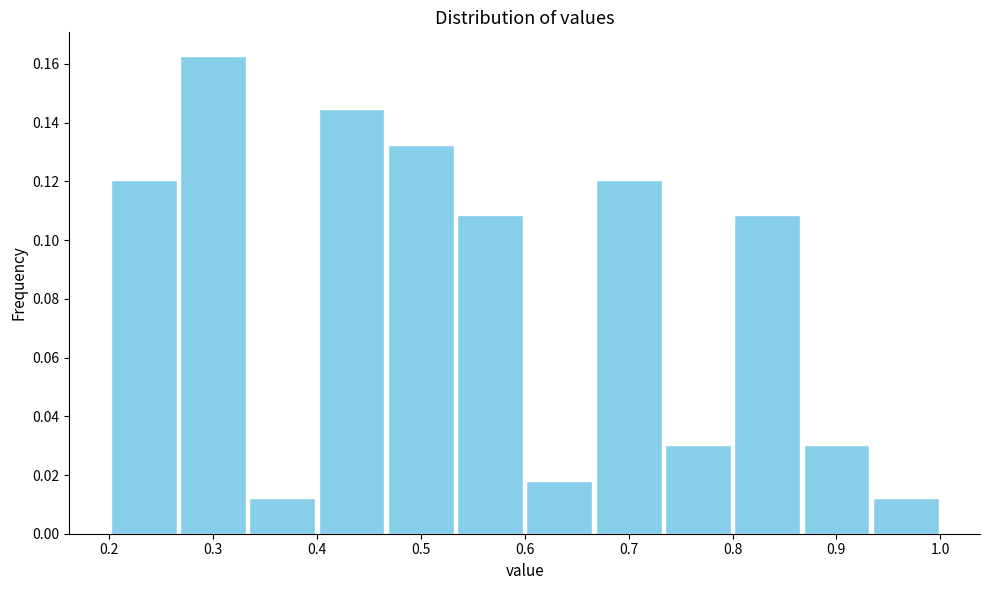

Reading left to right, transcribe this chart: for each bar, give the range it covers on the x-axis and its height. Neither the bar edges nor the heights are printed on the chart, so give them approximately, as read against the axes.

0.20 to 0.27: 0.120
0.27 to 0.33: 0.162
0.33 to 0.40: 0.012
0.40 to 0.47: 0.144
0.47 to 0.53: 0.132
0.53 to 0.60: 0.108
0.60 to 0.67: 0.018
0.67 to 0.73: 0.120
0.73 to 0.80: 0.030
0.80 to 0.87: 0.108
0.87 to 0.93: 0.030
0.93 to 1.00: 0.012